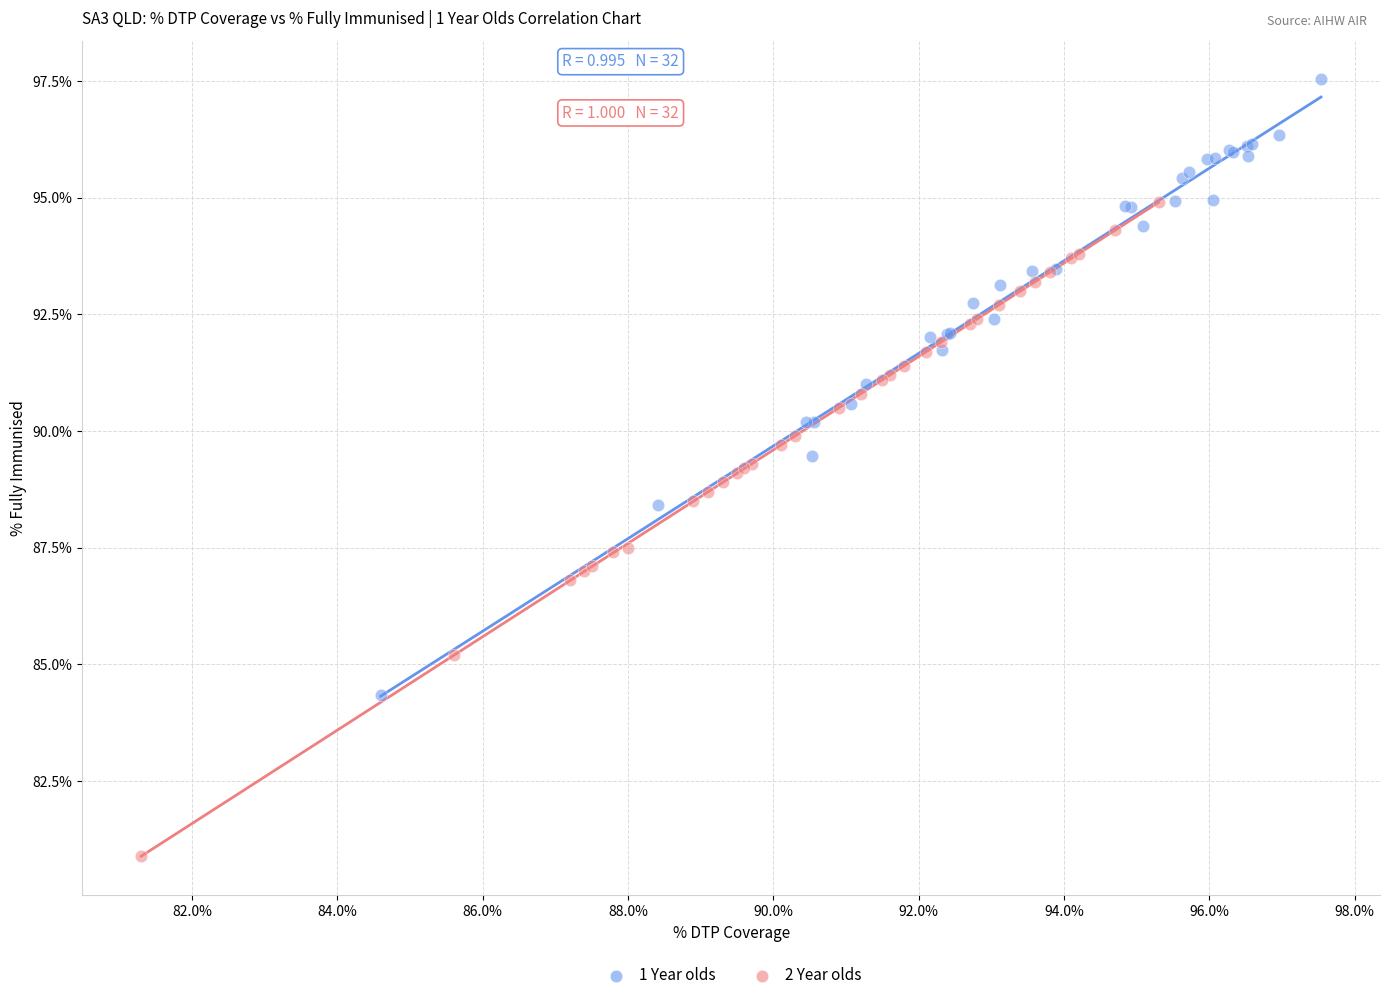

Which series contains the lowest Y value?

2 Year olds